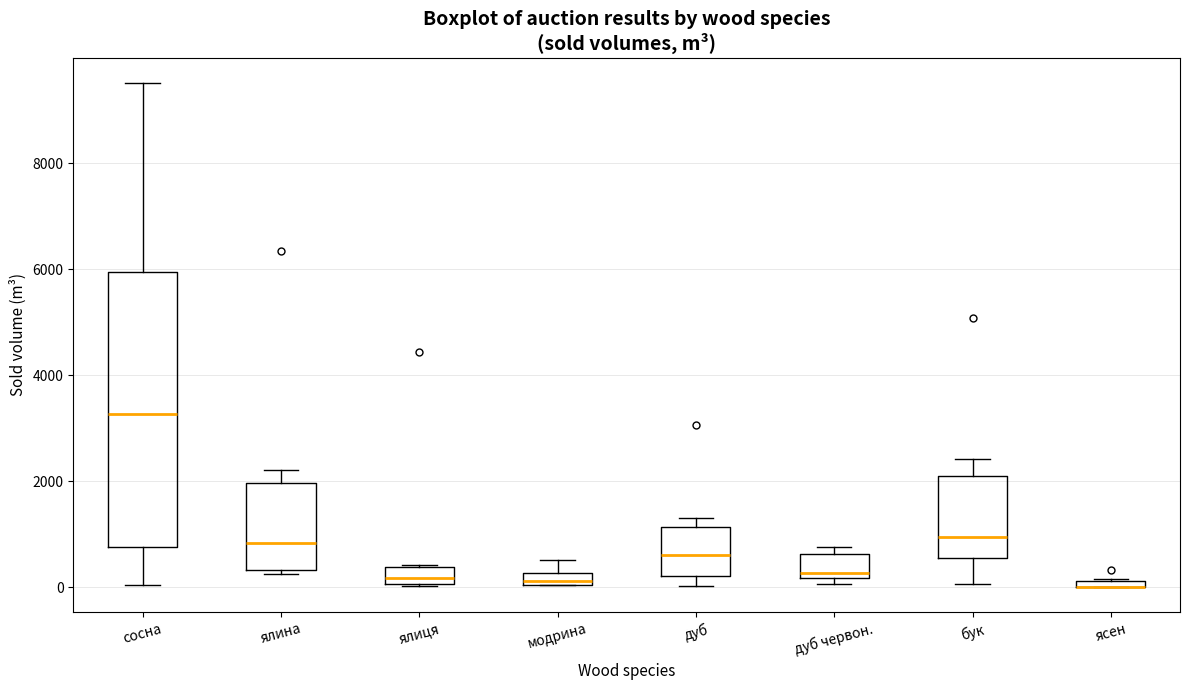

Comparing the boxes themselves (not the whiskers), which one is the tallest?

сосна